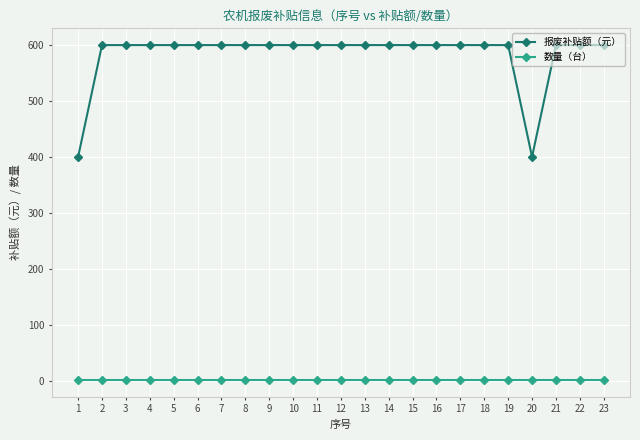

What is the highest value of the 报废补贴额（元） series?

600